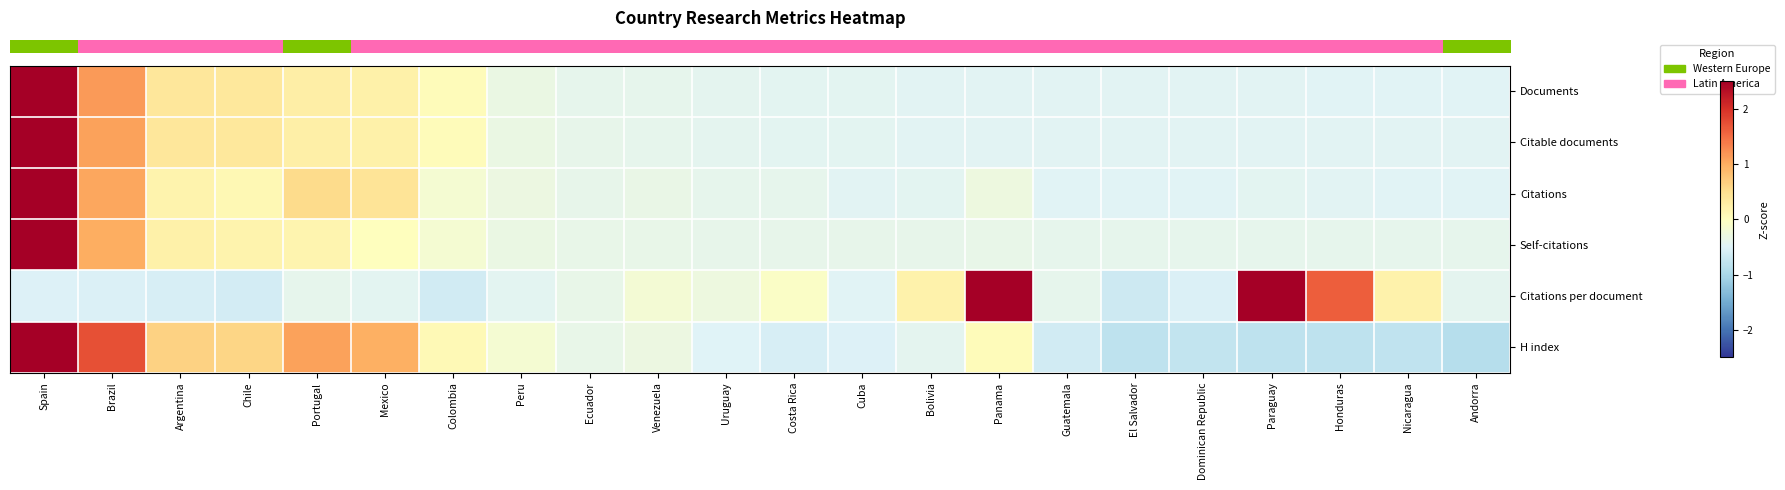

What is the greatest value displayed?

4.3